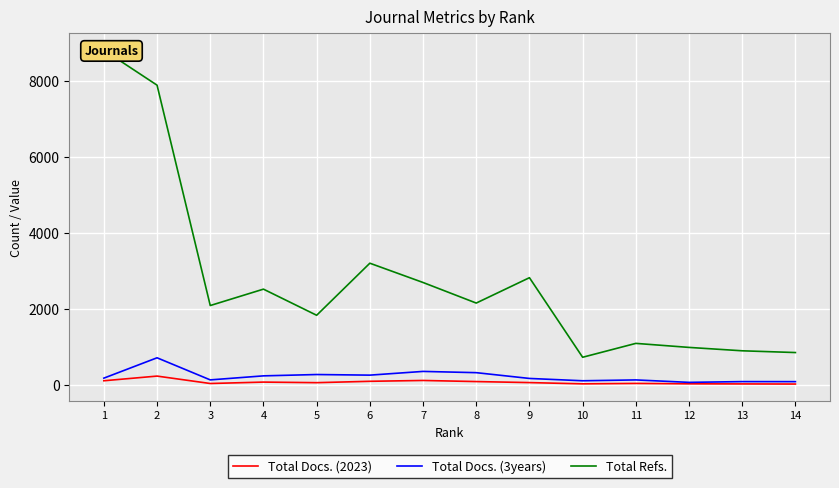

How many lines are shown in the chart?

3